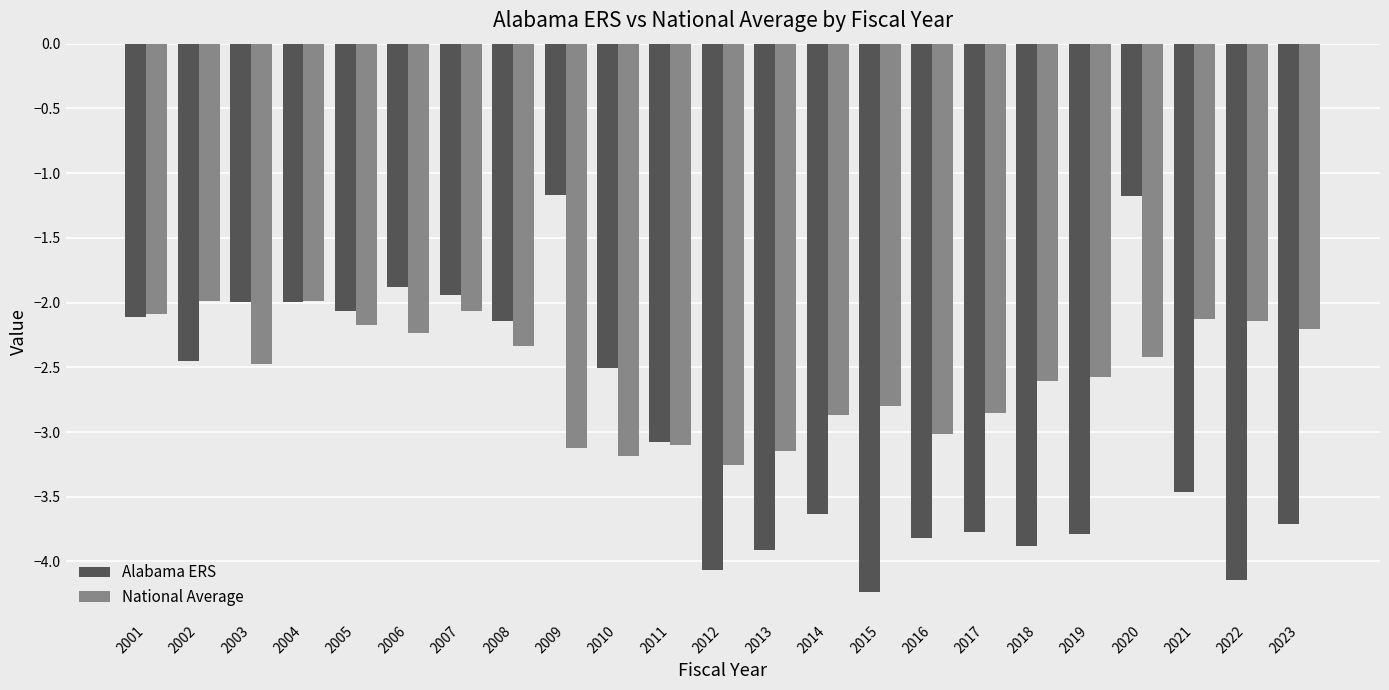

Which series changed the most between 2018 and 2021?

National Average